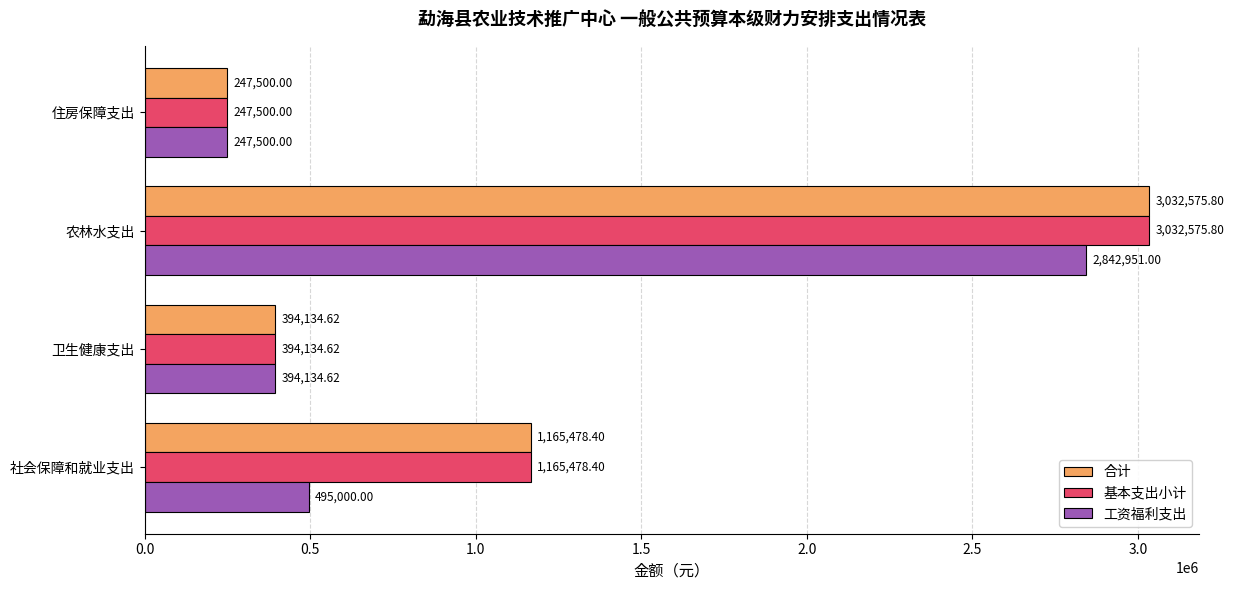

List the labels in order of 工资福利支出 value, smallest first.

住房保障支出, 卫生健康支出, 社会保障和就业支出, 农林水支出